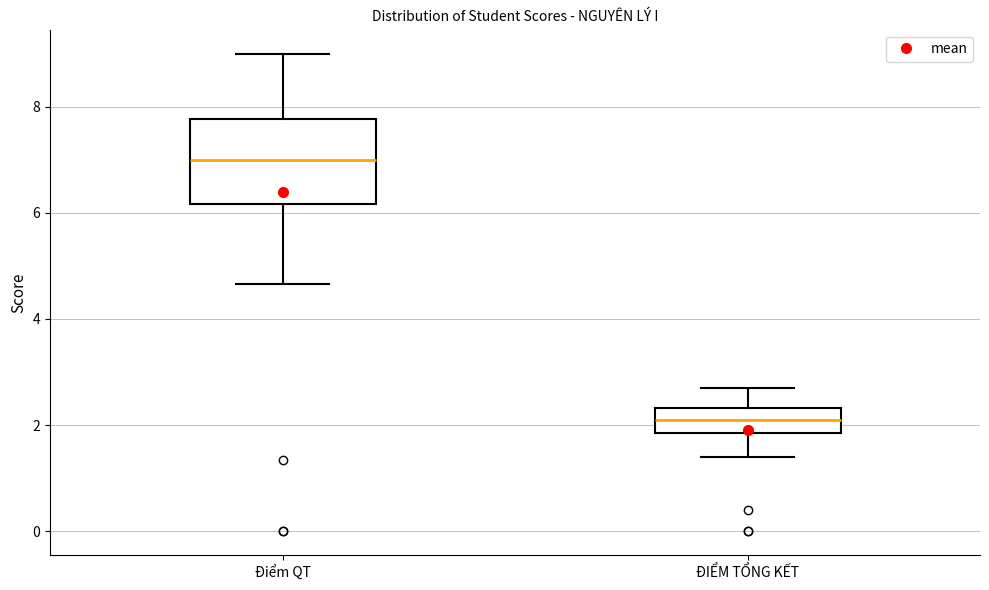

Which box is the tallest, from its lower edge to its upper edge?

Điểm QT